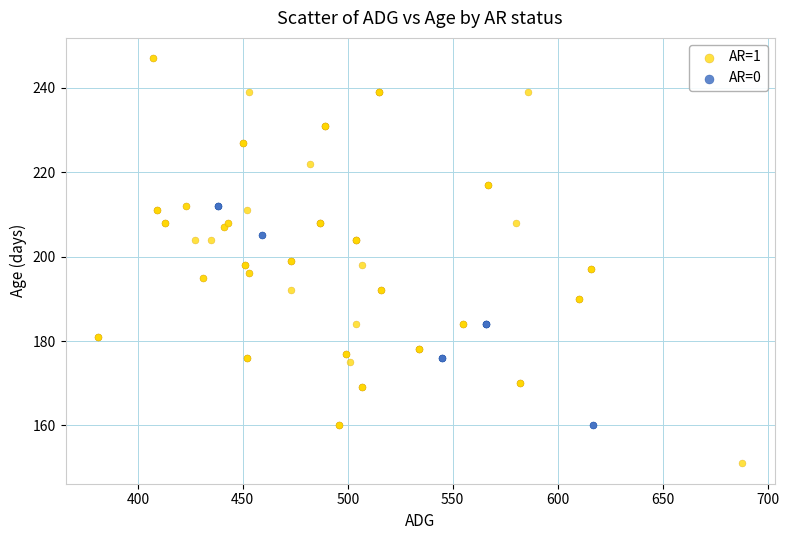

Which series contains the lowest Y value?

AR=1